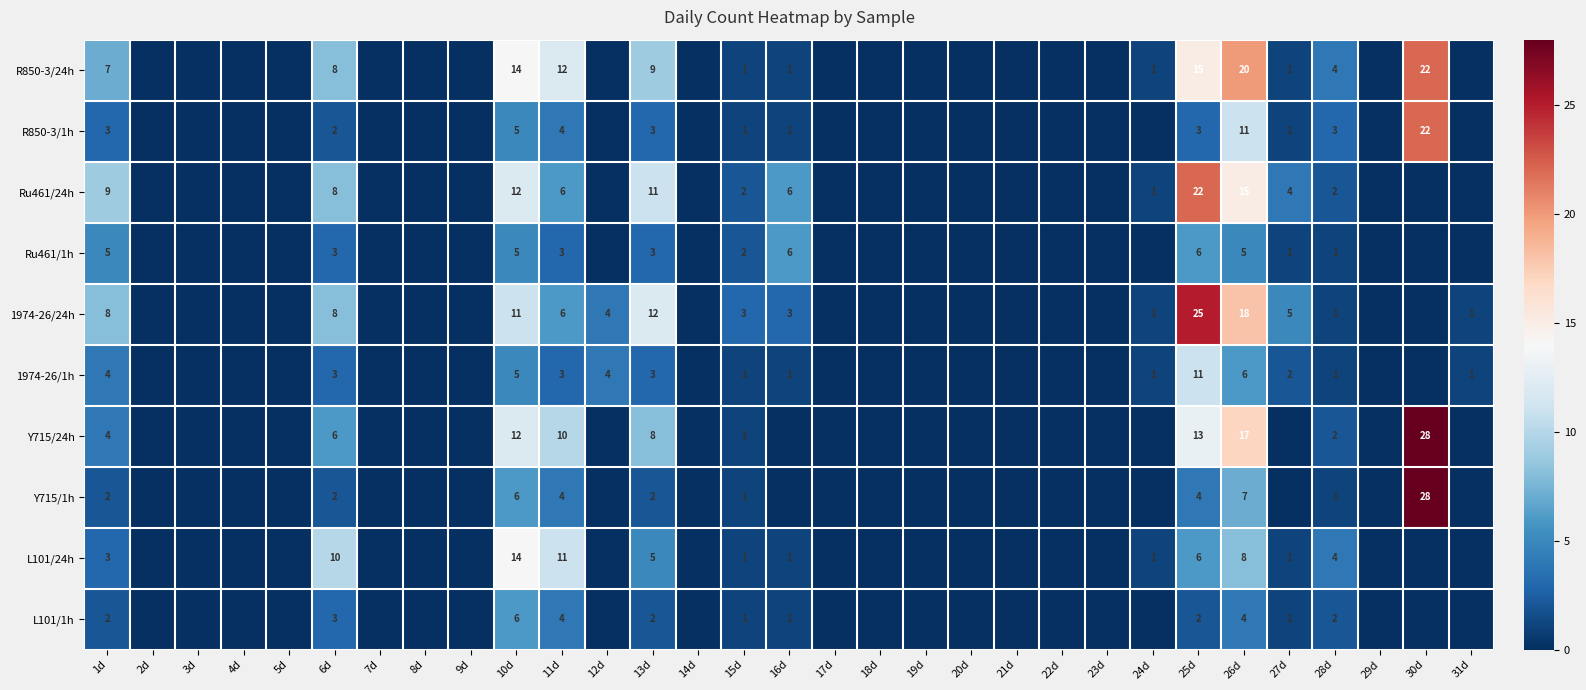

What is the total value across all series at 10d?

90